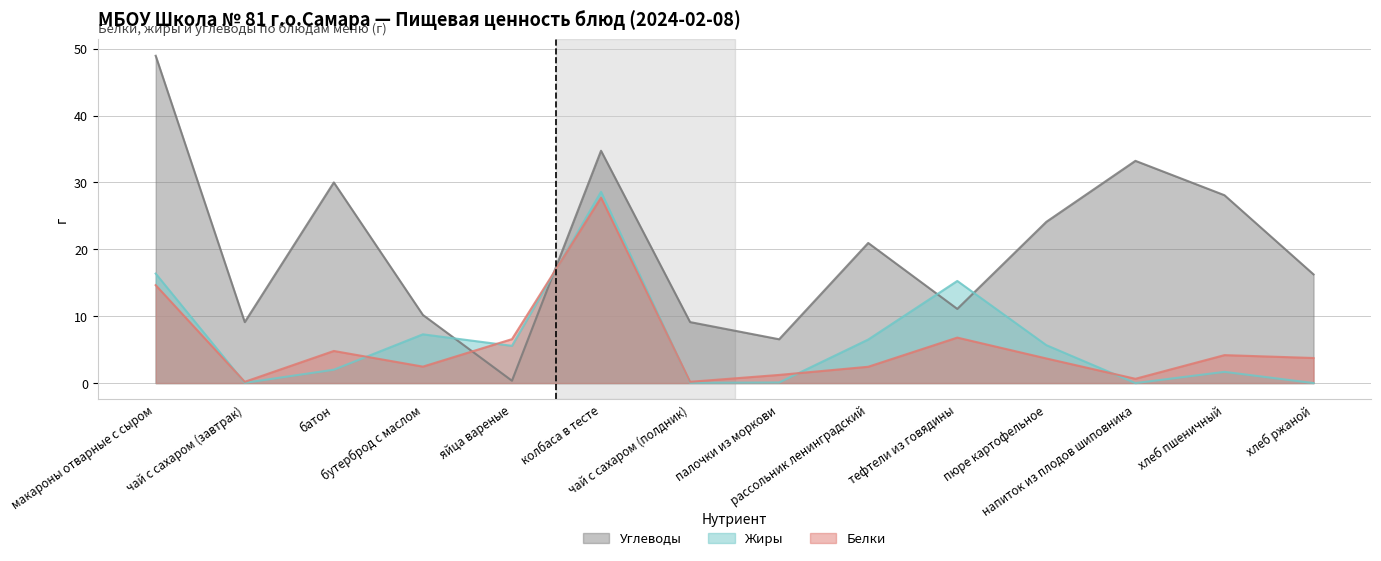

Reading left to right, list all the values displayed in this chart.

Белки: 14.6	0.2	4.8	2.5	6.6	27.7	0.2	1.2	2.4	6.8	3.7	0.6	4.2	3.8
Жиры: 16.4	0.0	2.0	7.3	5.6	28.6	0.0	0.1	6.5	15.3	5.7	0.0	1.7	0.0
Углеводы: 48.9	9.1	30.0	10.2	0.3	34.7	9.1	6.5	20.9	11.1	24.1	33.2	28.1	16.2